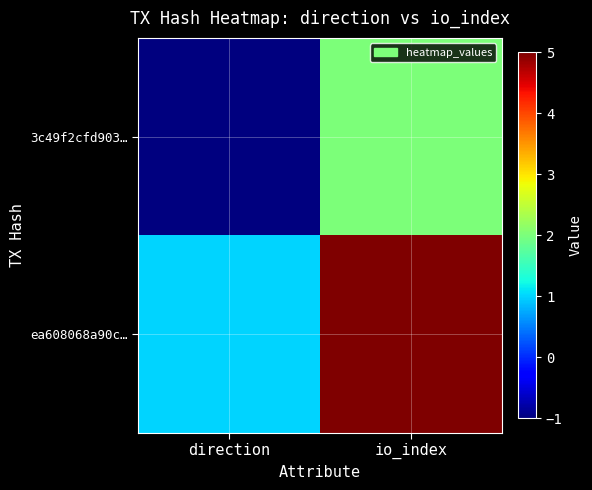

Reading left to right, transcribe all the data shown in this chart.

3c49f2cfd903…: direction=-1	io_index=2
ea608068a90c…: direction=1	io_index=5